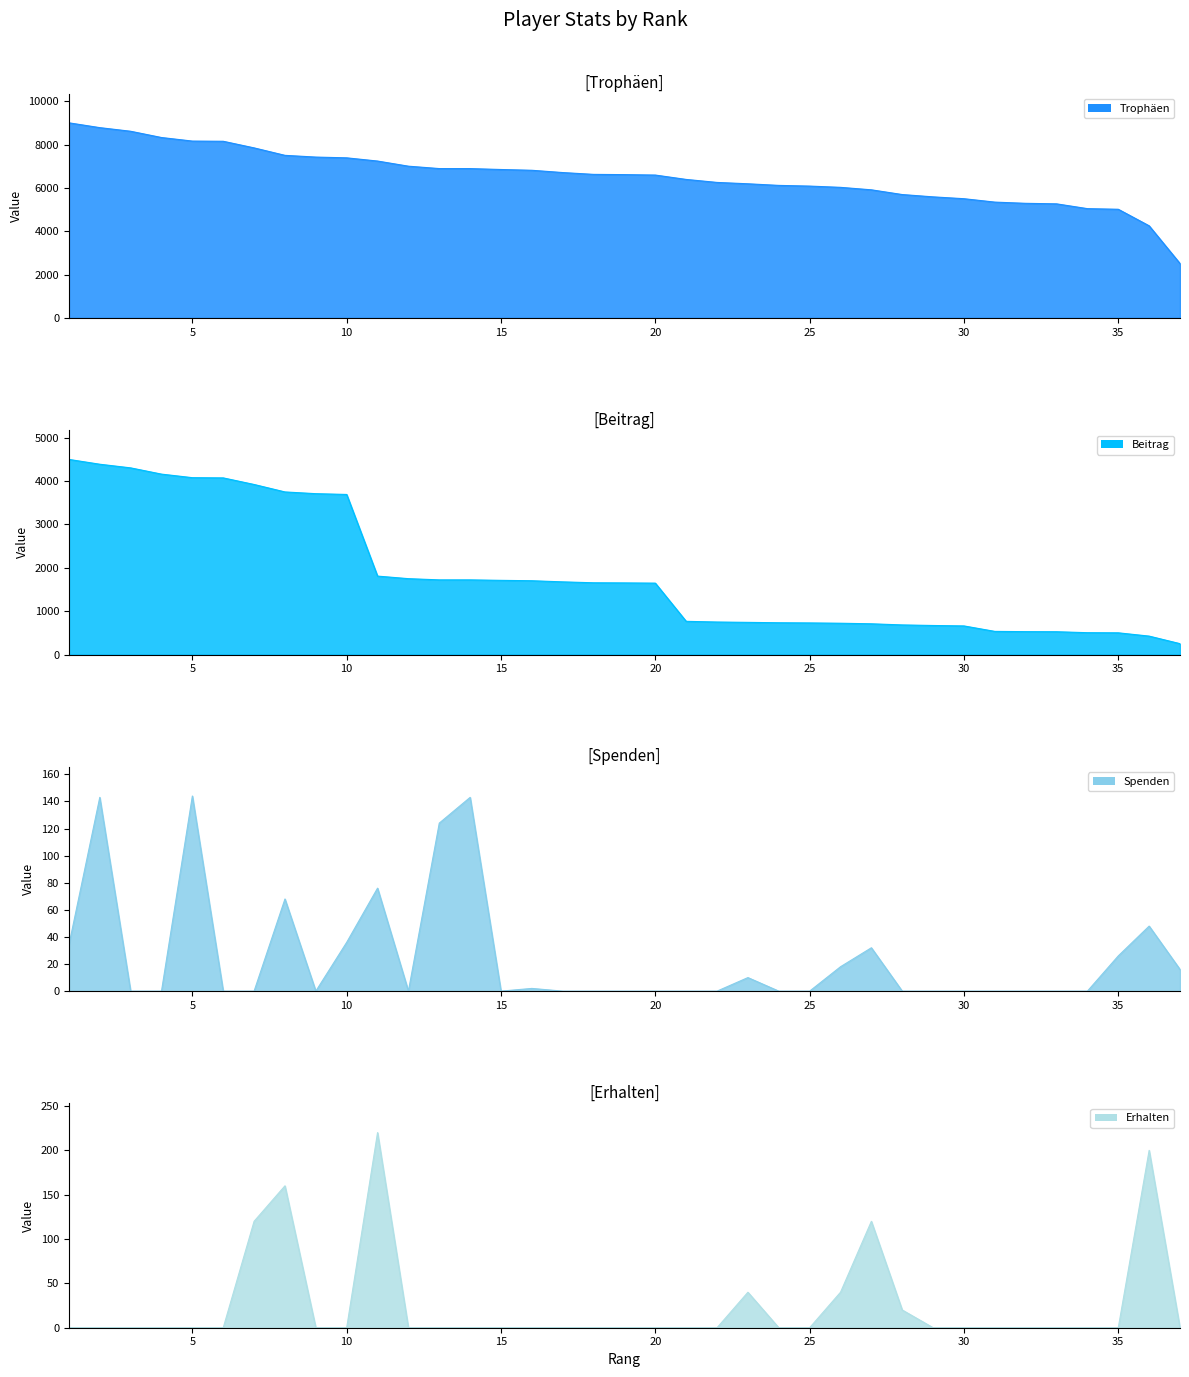

Rank the categories by Trophäen value from lowest to highest.

37, 36, 35, 34, 33, 32, 31, 30, 29, 28, 27, 26, 25, 24, 23, 22, 21, 20, 19, 18, 17, 16, 15, 14, 13, 12, 11, 10, 9, 8, 7, 6, 5, 4, 3, 2, 1